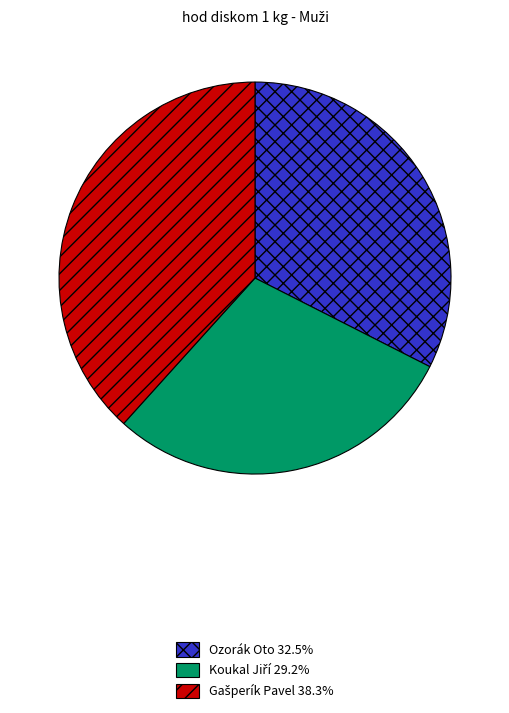

Is there a majority slice in this chart?

No